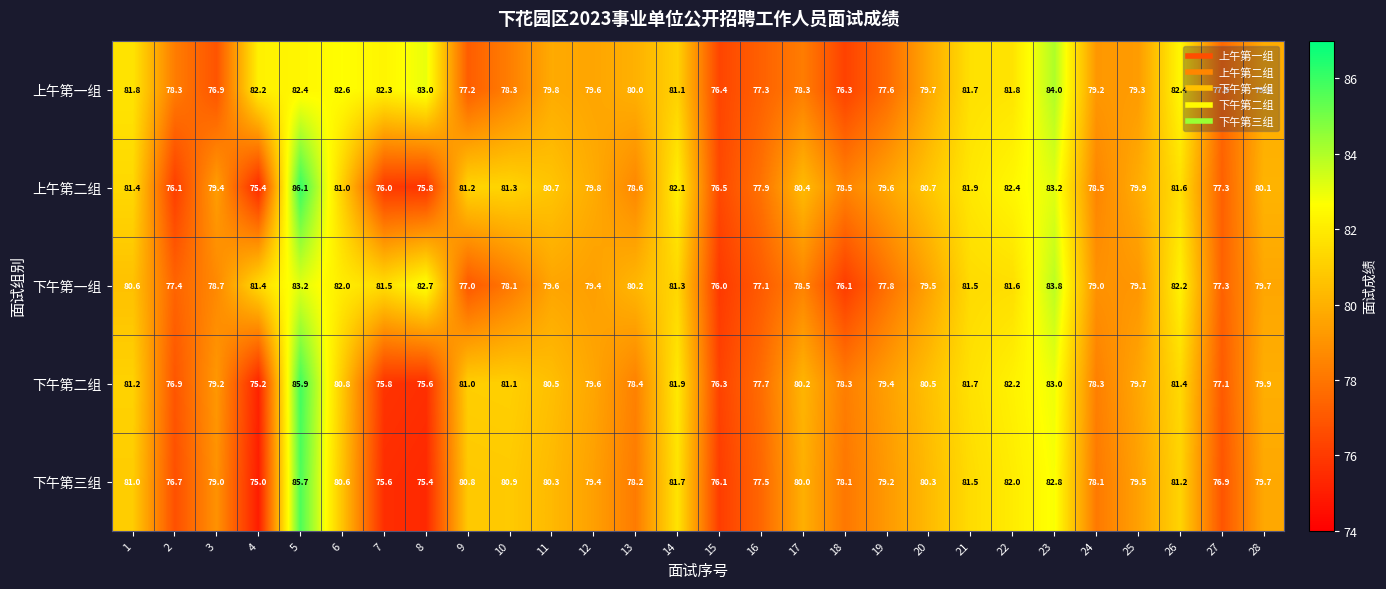

At how many categories does at least one series exceed 79?

23